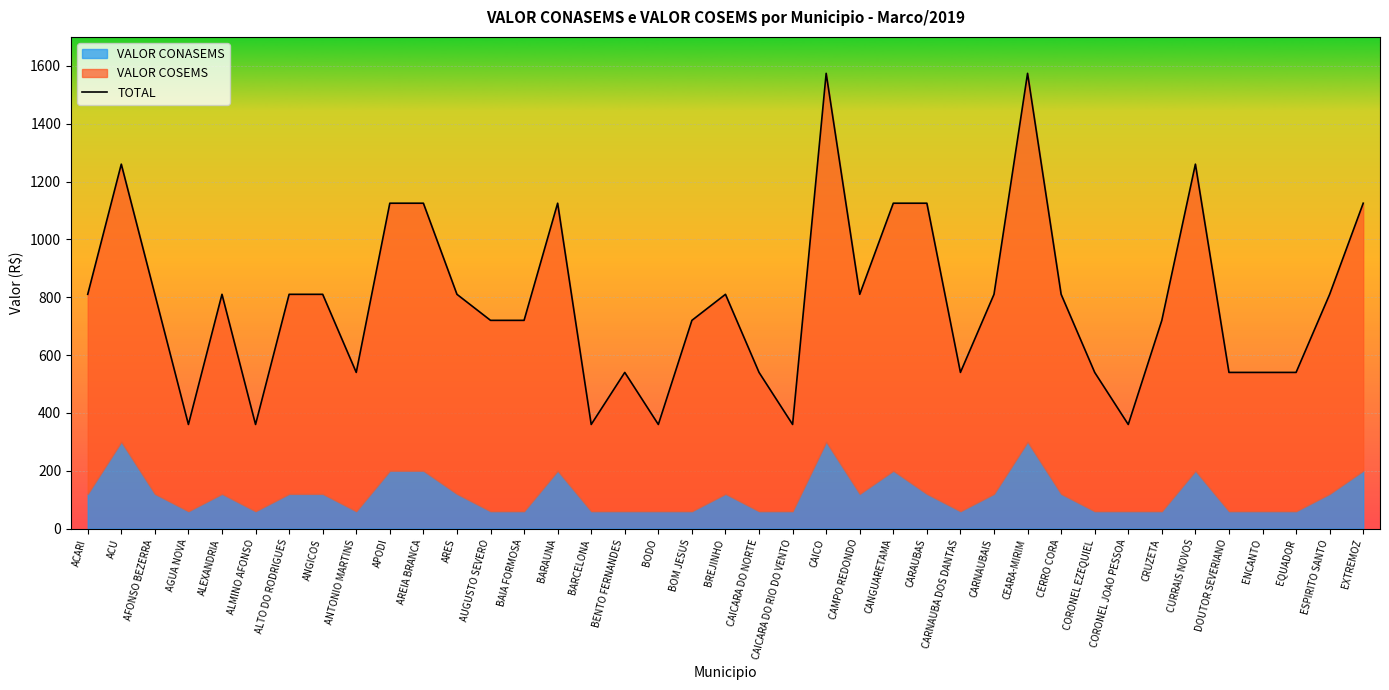

List the labels in order of value, smallest first.

AGUA NOVA, ALMINO AFONSO, BARCELONA, BODO, CAICARA DO RIO DO VENTO, CORONEL JOAO PESSOA, ANTONIO MARTINS, BENTO FERNANDES, CAICARA DO NORTE, CARNAUBA DOS DANTAS, CORONEL EZEQUIEL, DOUTOR SEVERIANO, ENCANTO, EQUADOR, AUGUSTO SEVERO, BAIA FORMOSA, BOM JESUS, CRUZETA, ACARI, AFONSO BEZERRA, ALEXANDRIA, ALTO DO RODRIGUES, ANGICOS, ARES, BREJINHO, CAMPO REDONDO, CARNAUBAIS, CERRO CORA, ESPIRITO SANTO, APODI, AREIA BRANCA, BARAUNA, CANGUARETAMA, CARAUBAS, EXTREMOZ, ACU, CURRAIS NOVOS, CAICO, CEARA-MIRIM